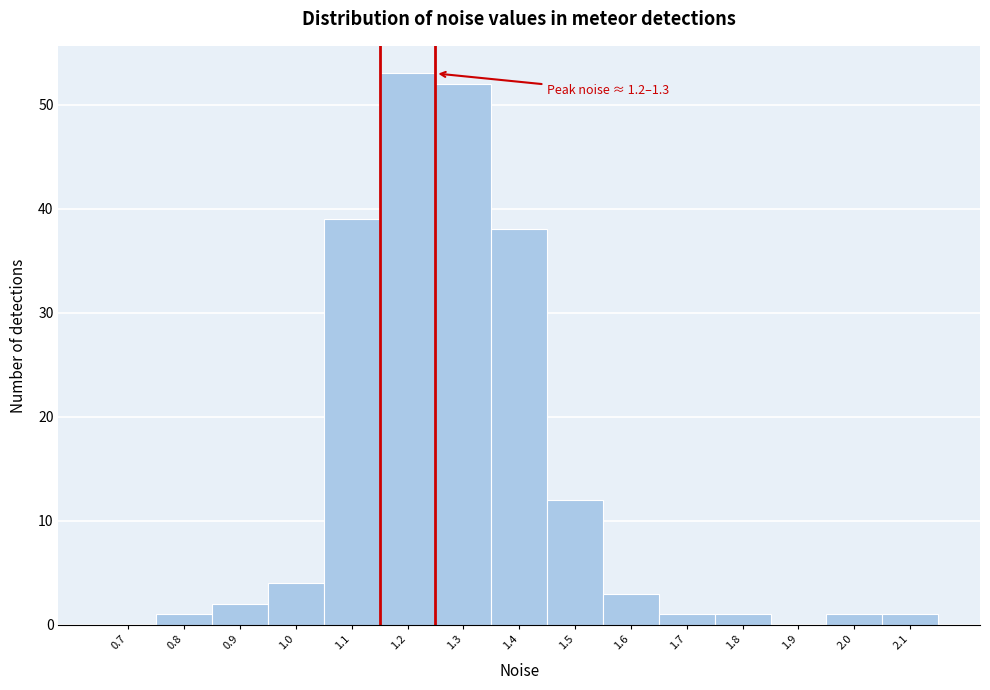

Reading right to left, transcribe all the data shown in this chart.

2.1=1	2.0=1	1.9=0	1.8=1	1.7=1	1.6=3	1.5=12	1.4=38	1.3=52	1.2=53	1.1=39	1.0=4	0.9=2	0.8=1	0.7=0